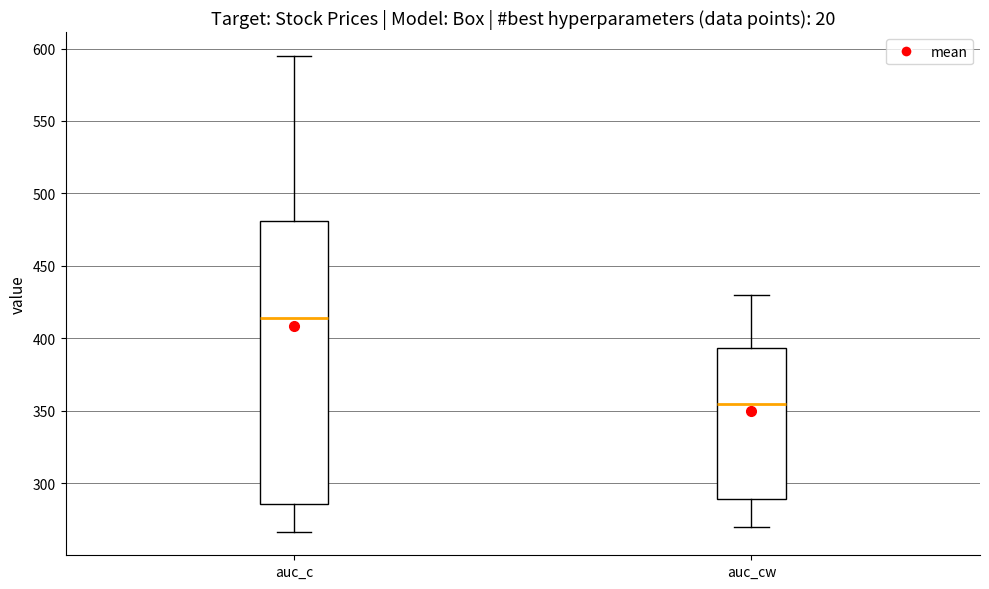

Reading left to right, transcribe this box plot: for each box, give where its median line is, the range the box spans, and where its two whiskers end, as read against the y-axis. The values are not printed on the chart, so give them approximately, as read against the axis.

auc_c: median 415, box 285 to 480, whiskers 265 to 595
auc_cw: median 355, box 290 to 395, whiskers 270 to 430